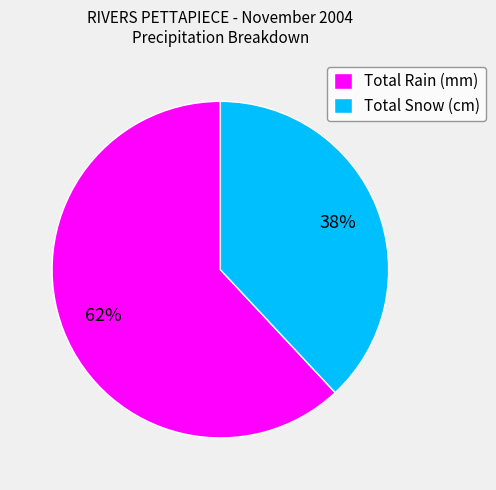

To the nearest percent, what portion does Total Snow (cm) represent?

38%